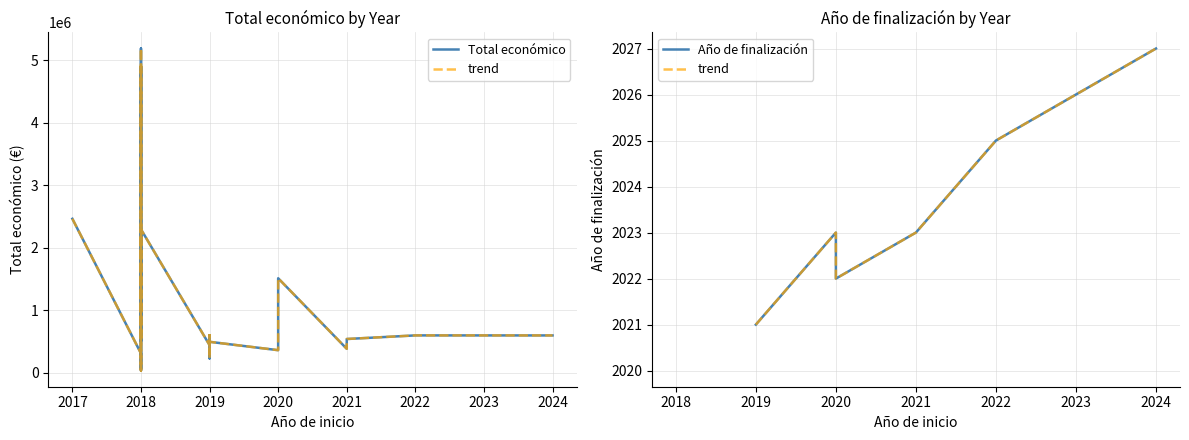

What position from the left is 2019?

4